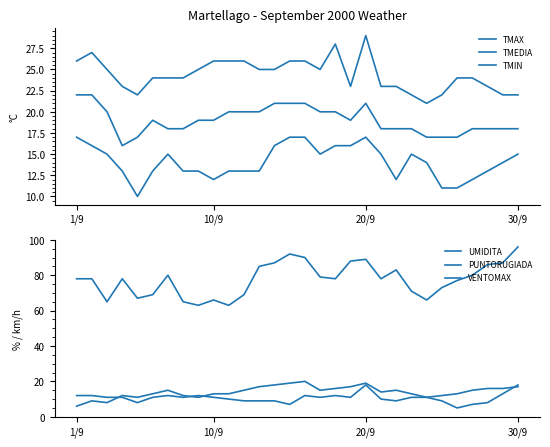

Which series has the largest range (max minus min)?

UMIDITA